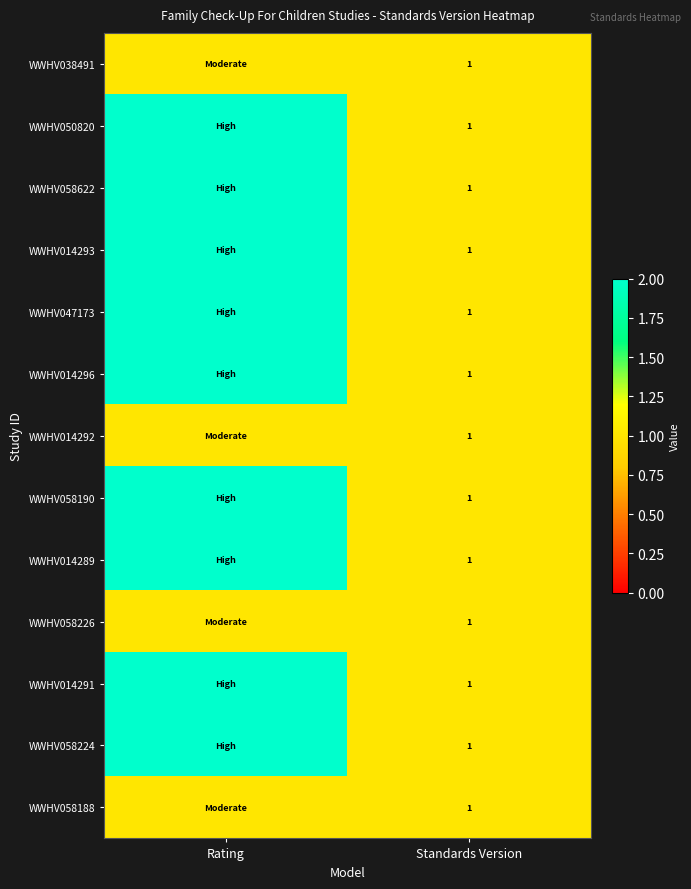

What is the total value across all series at Standards Version?

13